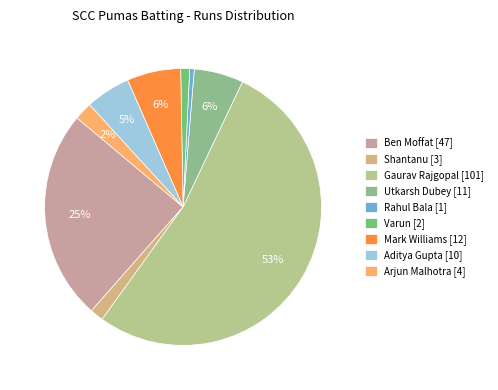

To the nearest percent, what is the difference between the Shantanu and Rahul Bala slice percentages?

1%